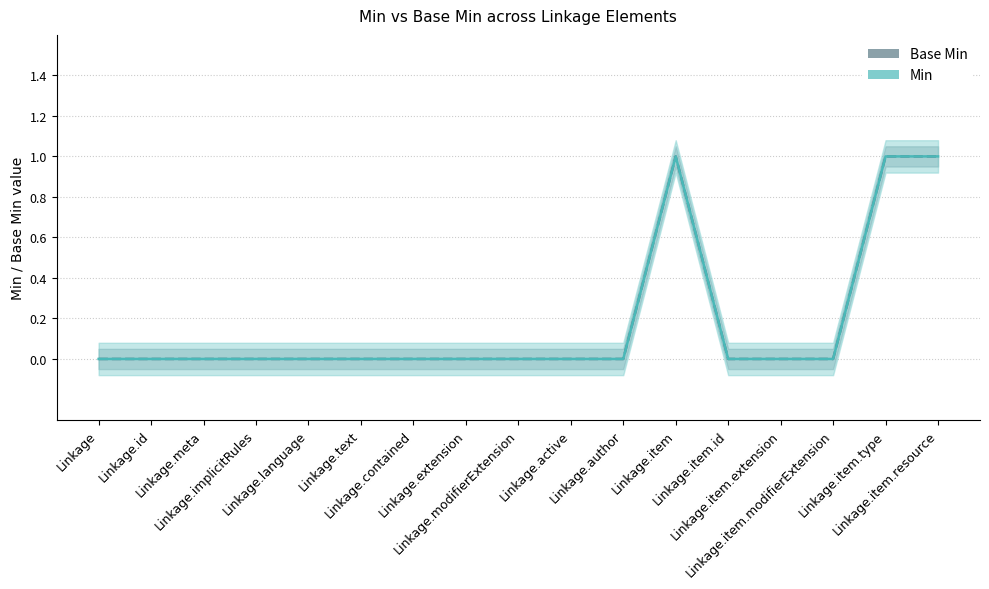

At which category does the chart reach its minimum across all series?

Linkage